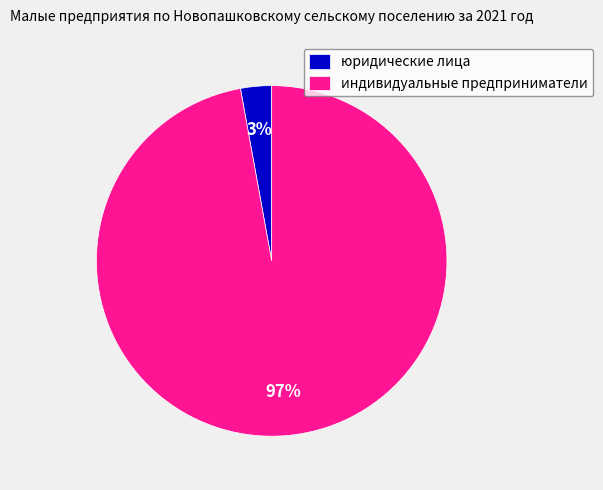

To the nearest percent, what is the difference between the largest and smallest slice percentages?

94%